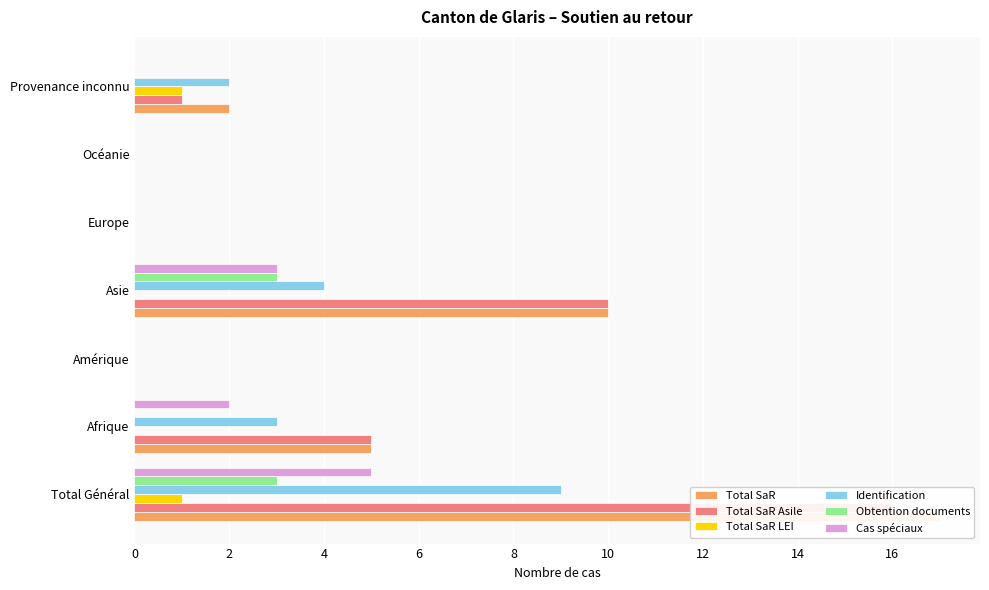

Which series changed the most between Europe and Océanie?

Total SaR